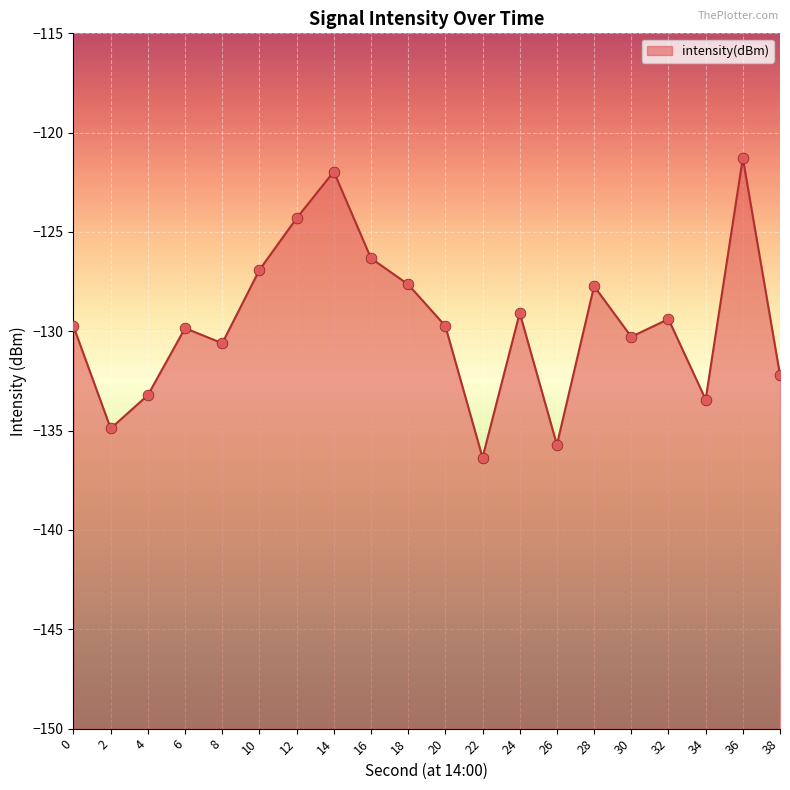

Which has a higher value, 32 or 22?

32